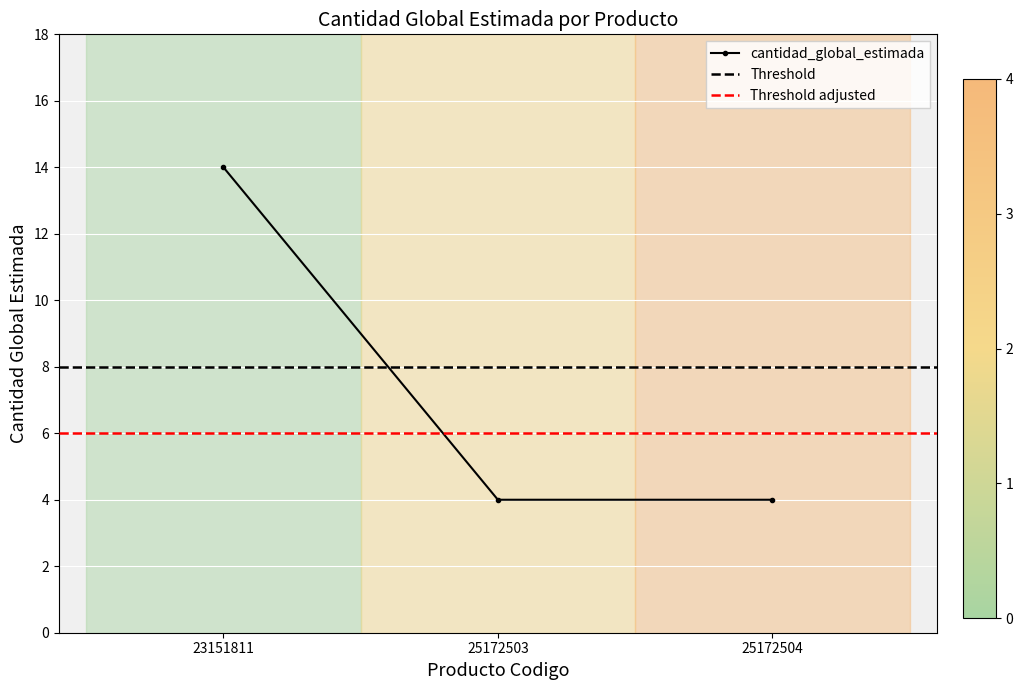

What is the greatest value displayed?

14